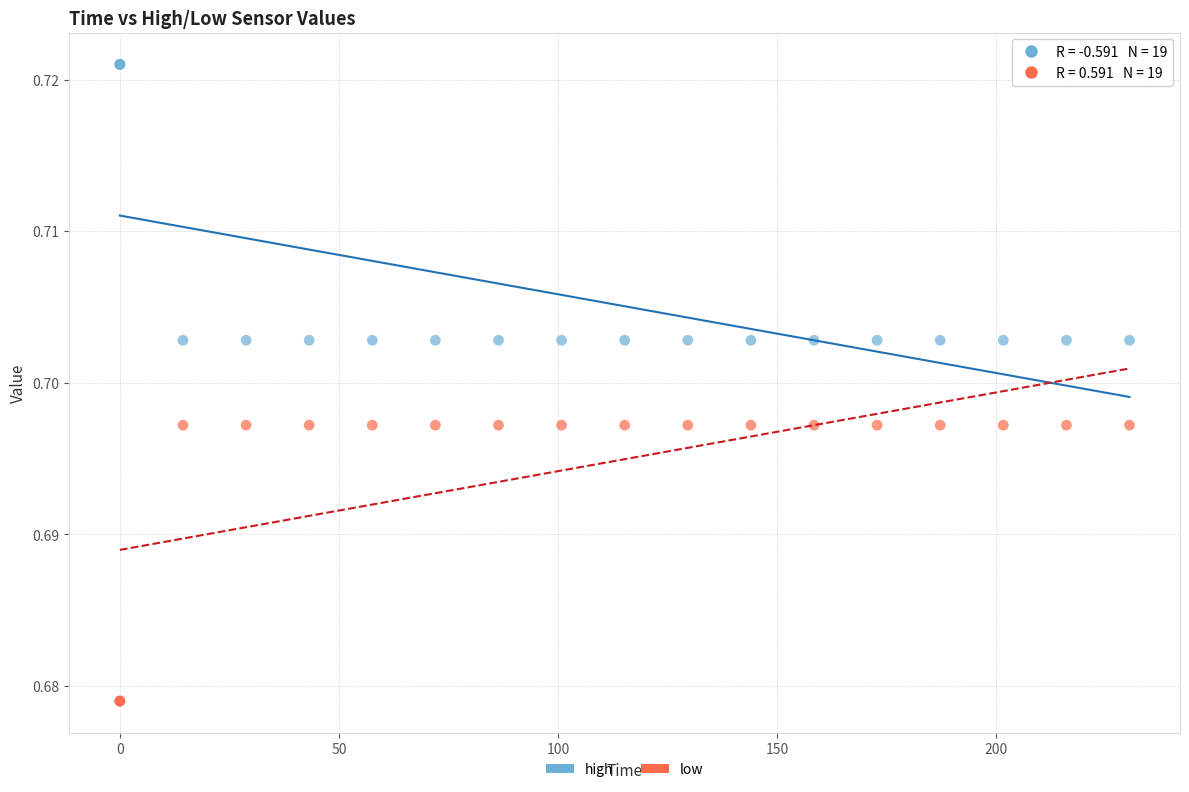

What are all the series names shown in the legend?

high, low